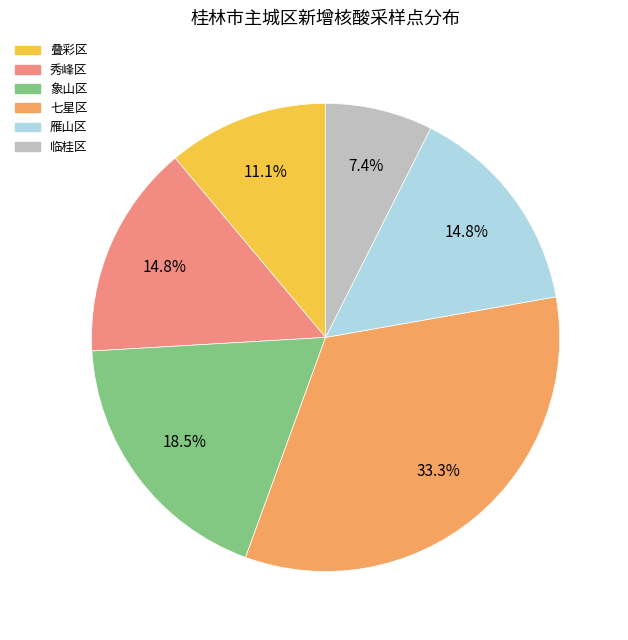

To the nearest percent, what is the combined percentage of 雁山区 and 叠彩区?

26%